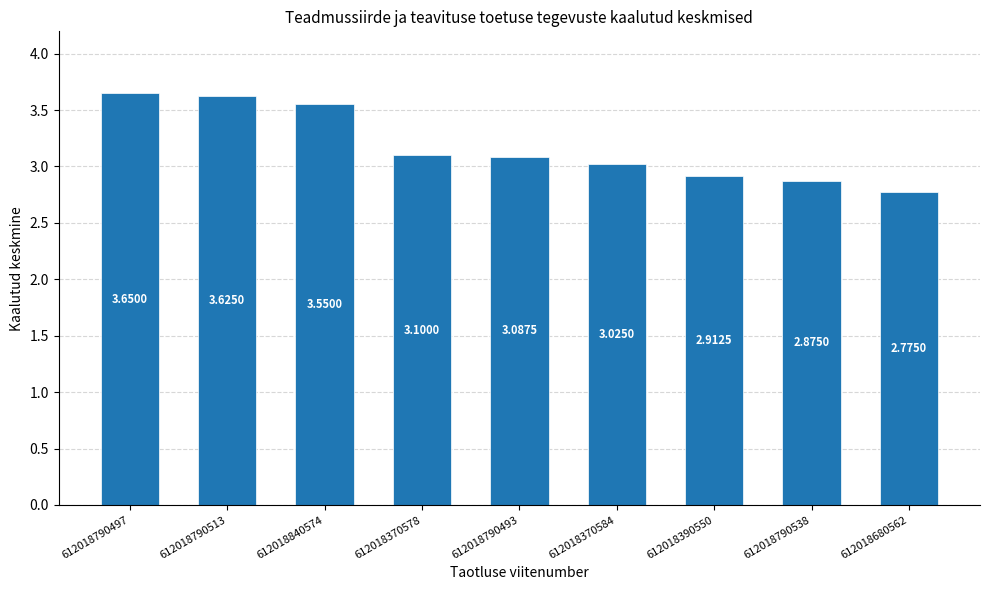

The chart shows a value of 4.5 at 612018680562. True or false?

False